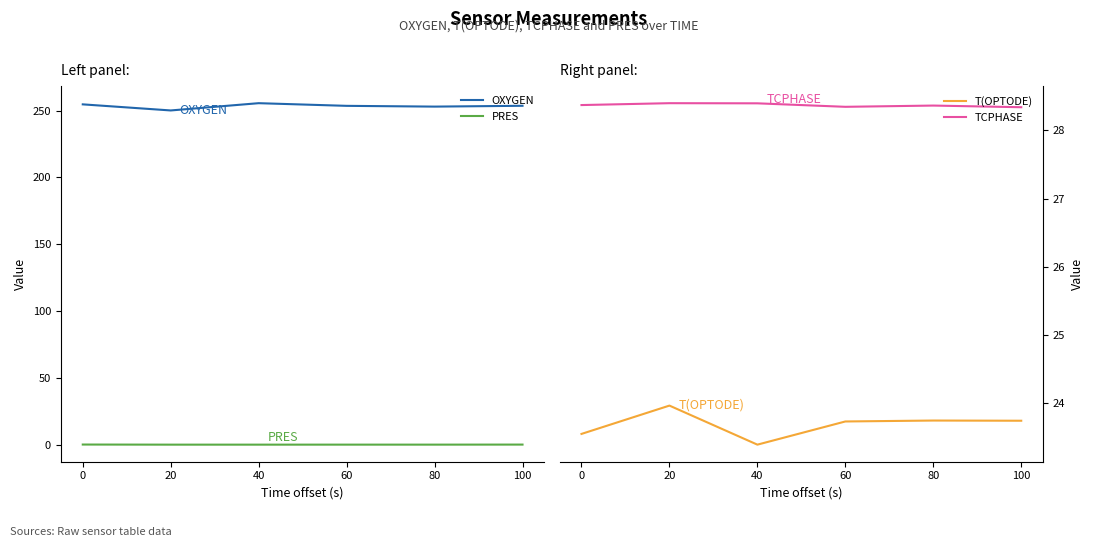

What is the lowest value of the OXYGEN series?

250.1